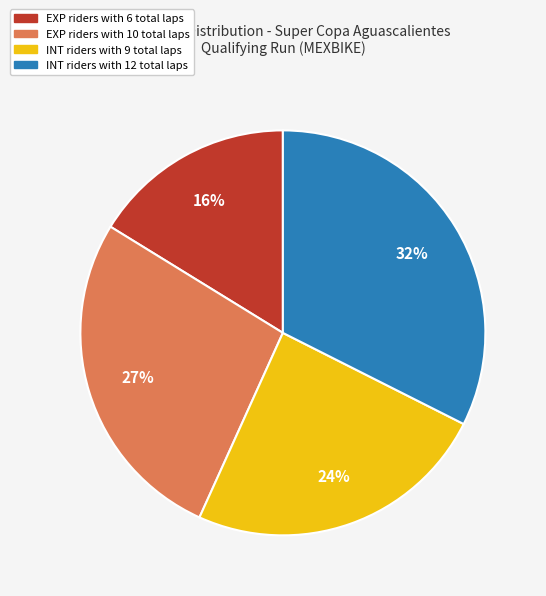

Is there a majority slice in this chart?

No